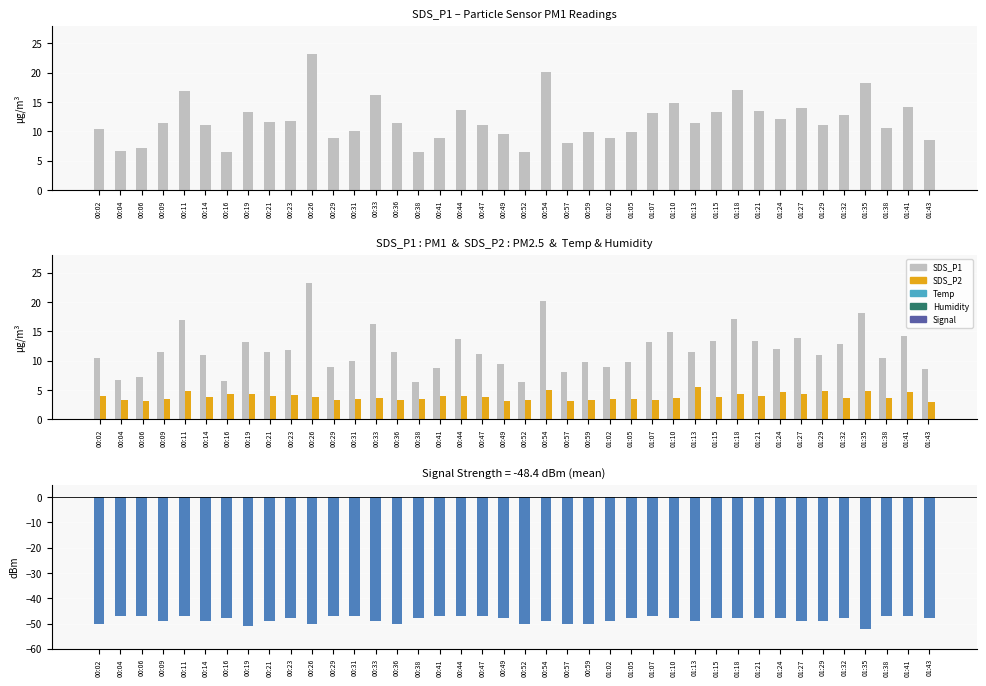

What is the smallest value displayed?

2.9